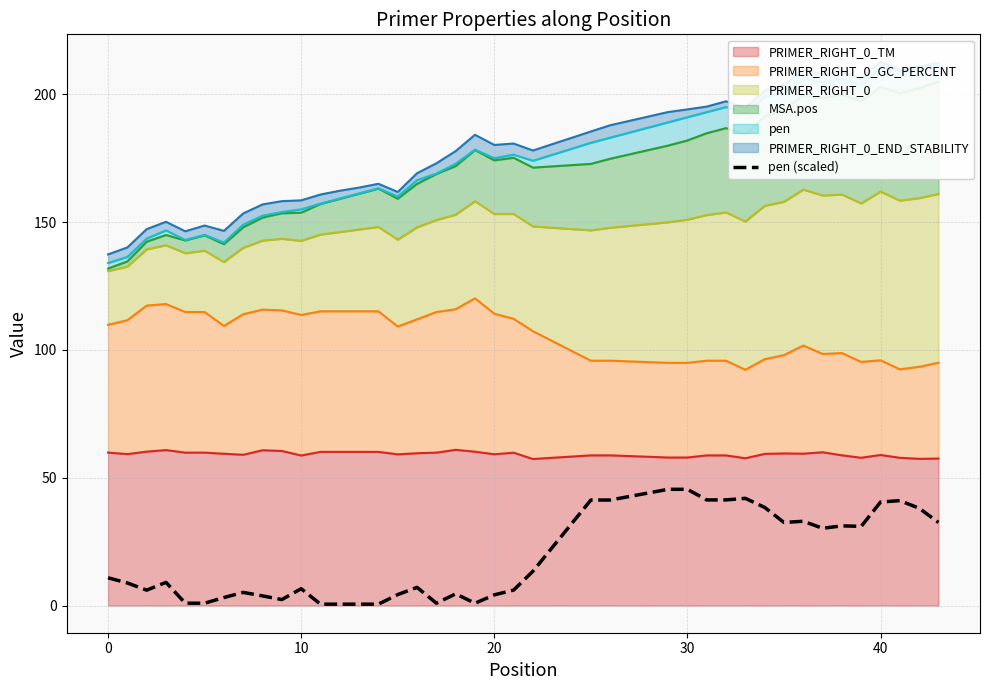

What is the difference between the maximum and second lowest values?

44.9